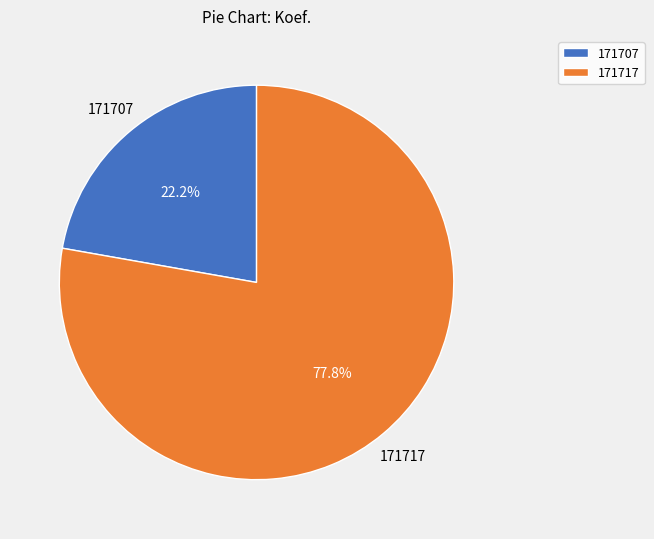

Is it true that 171707 is 22% of the pie?

True